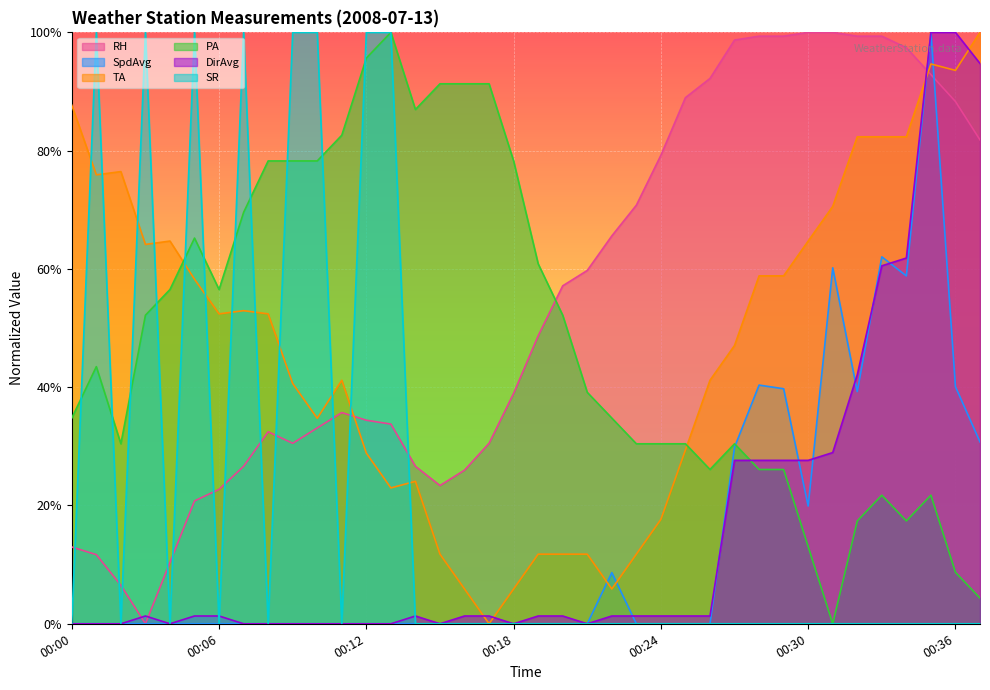

At 00:37, list the series in order from largest to smallest.

TA, DirAvg, RH, SpdAvg, PA, SR